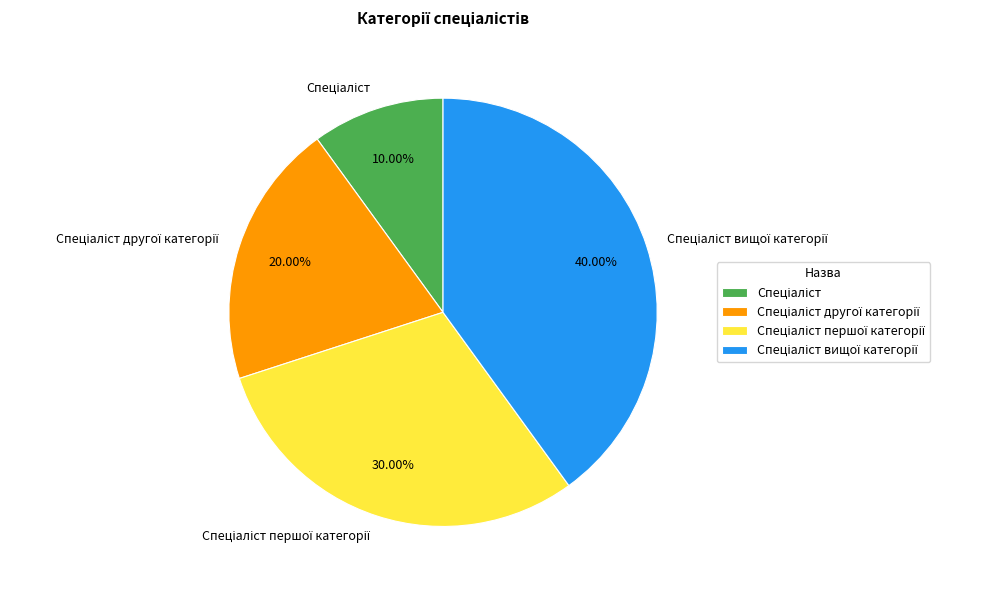

Count the number of slices in the pie.

4